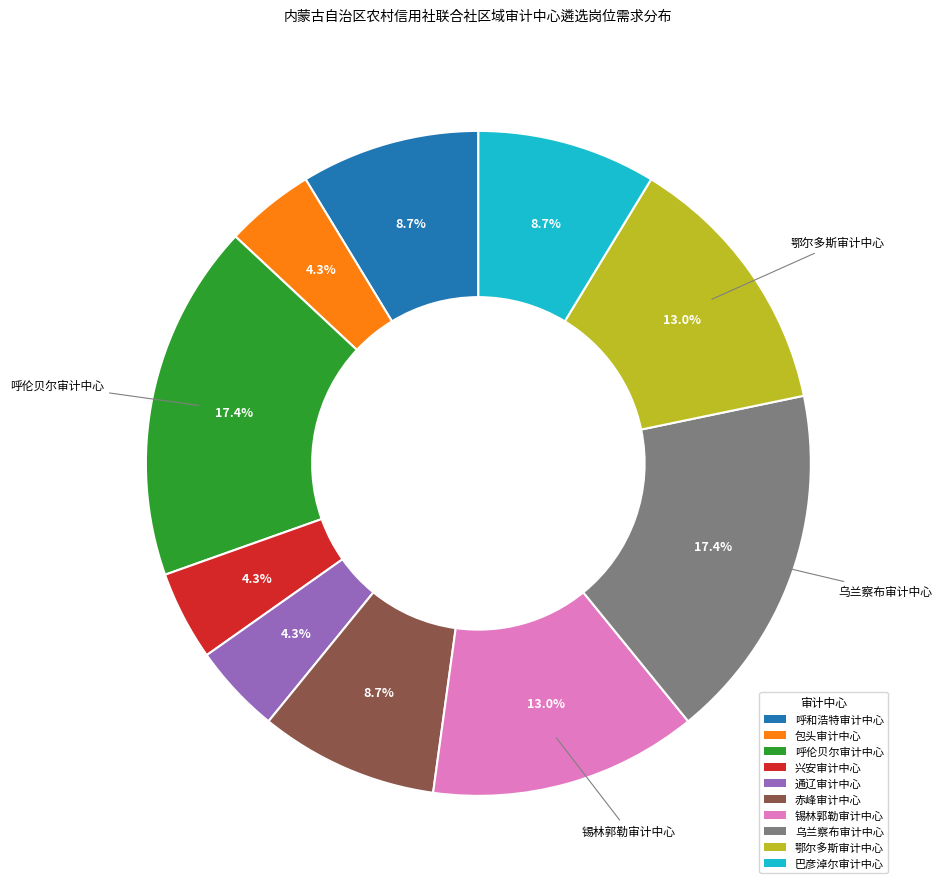

True or false: 鄂尔多斯审计中心 accounts for 13% of the total.

True